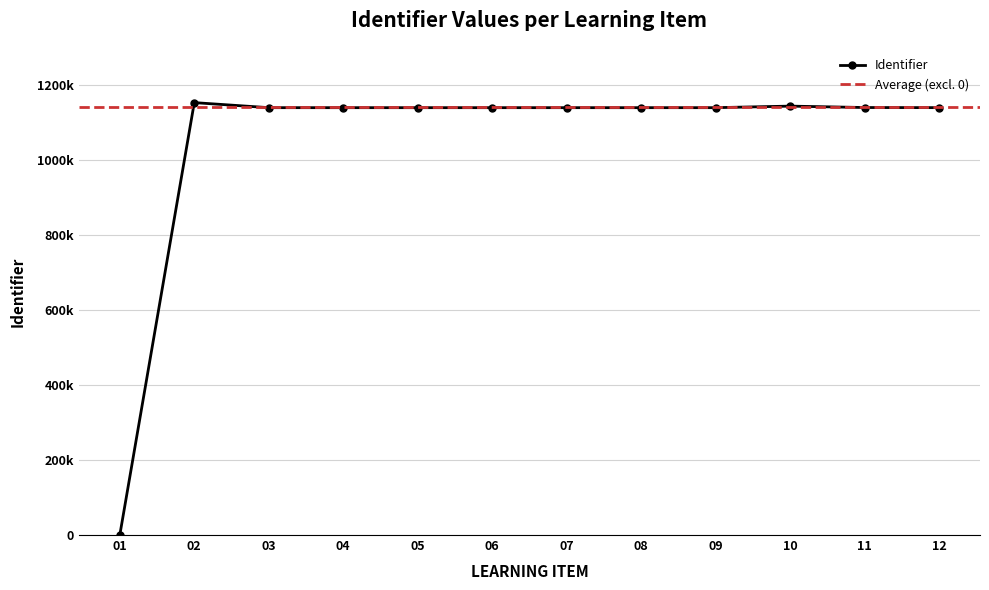

What is the difference between the second highest and minimum values?

1144469